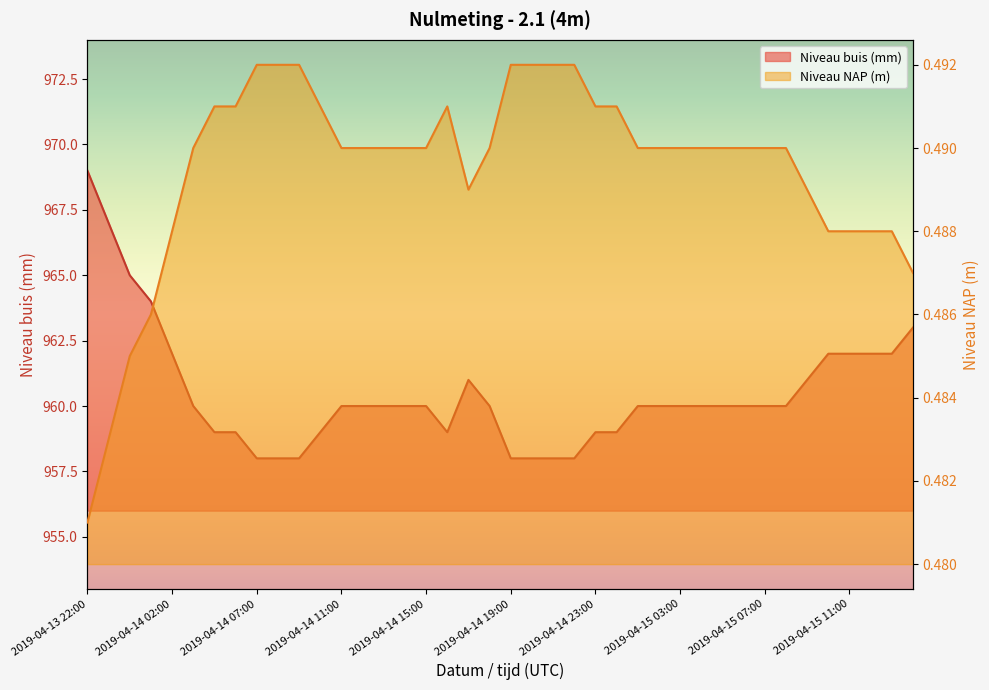

At which label is Niveau buis (mm) closest to 963?

2019-04-15 13:00